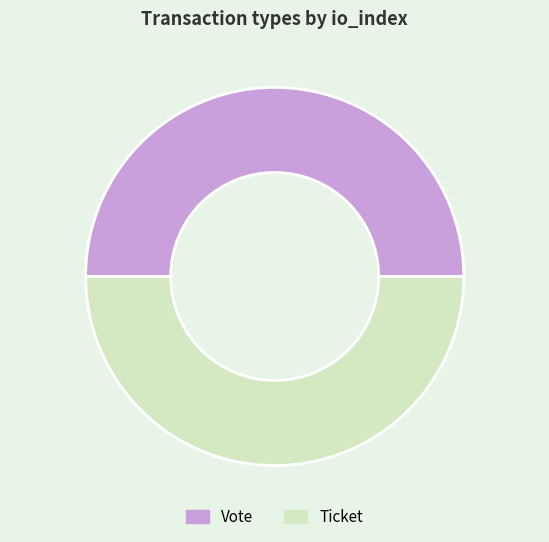

Combined, do Ticket and Vote account for over 50%?

Yes